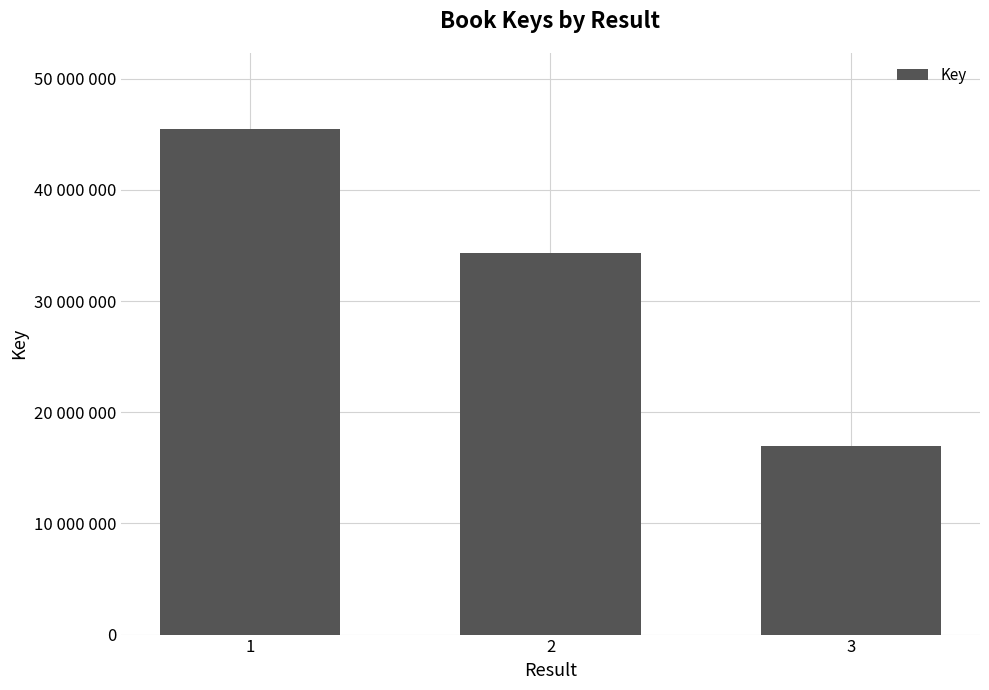

What is the ratio of the value at 2 to the value at 1?

0.8